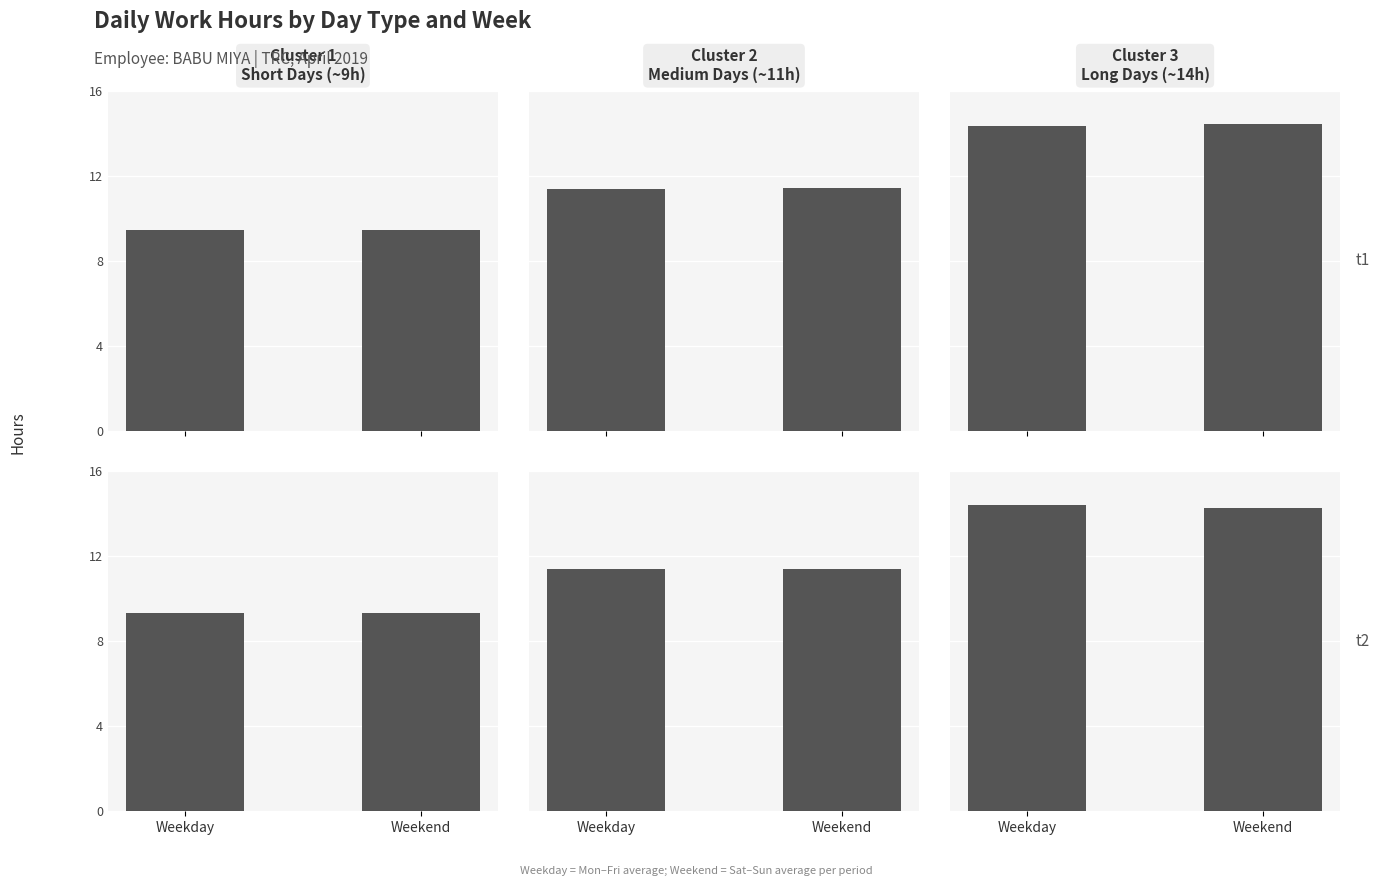

Is it true that Cluster 1 Short Days (~9h) equals 9.3 at Weekend?

True